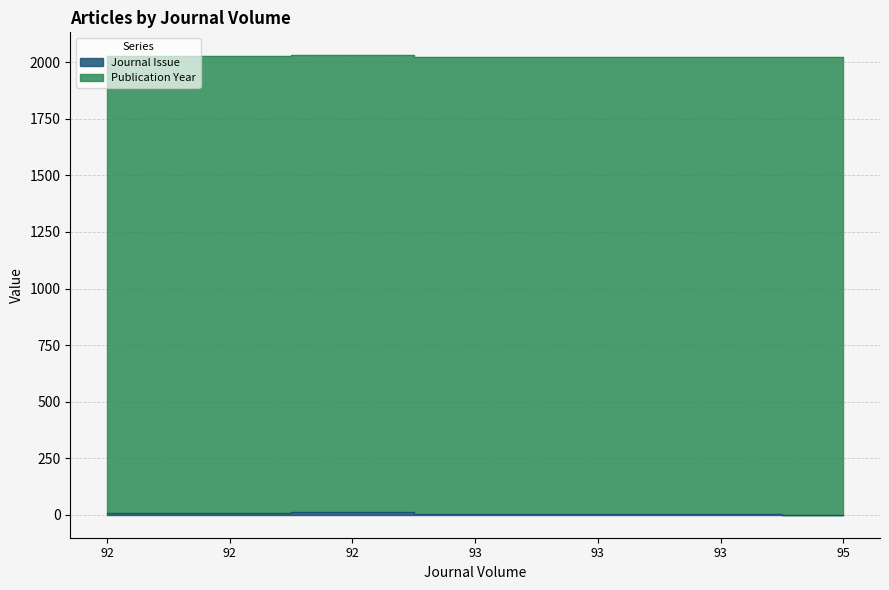

How many data points does each series have?

7